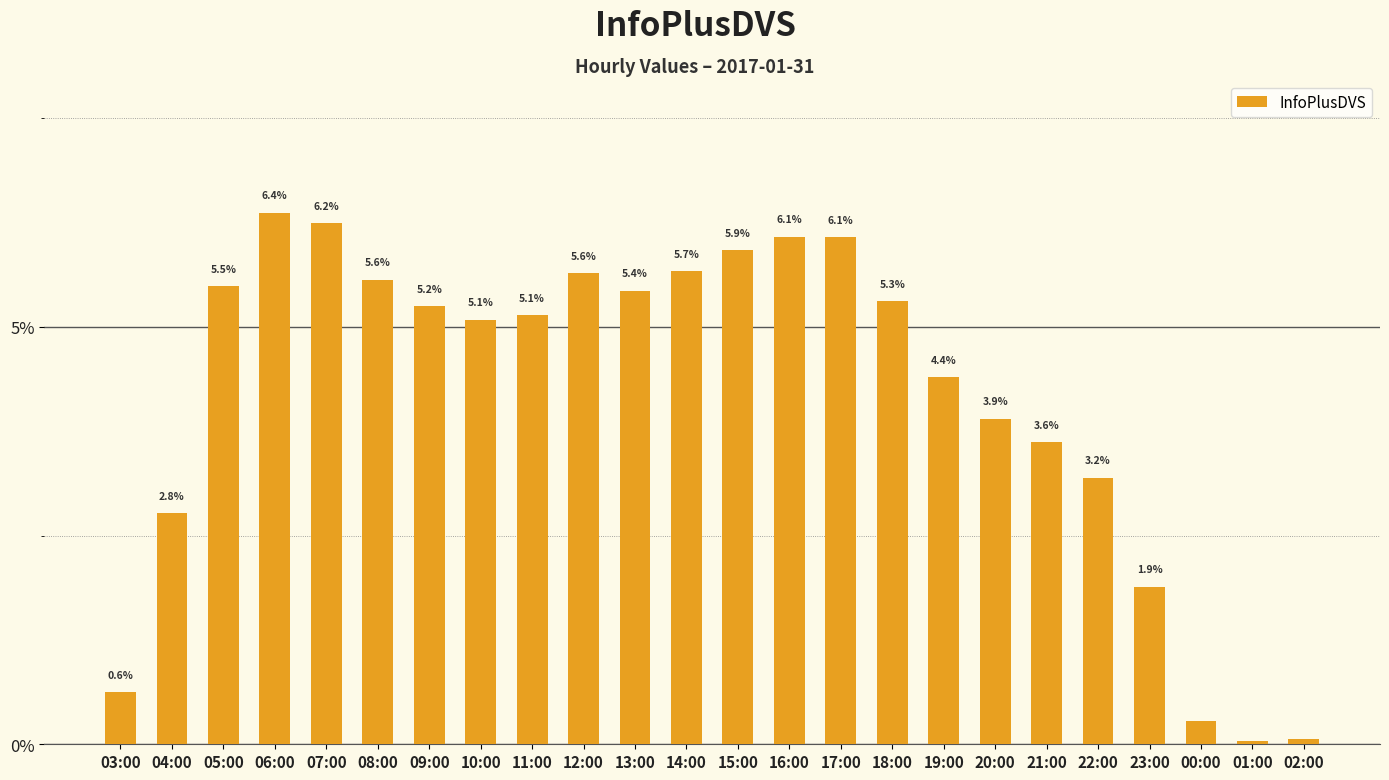

What is the sum of the values at 16:00 and 01:00?

6.1